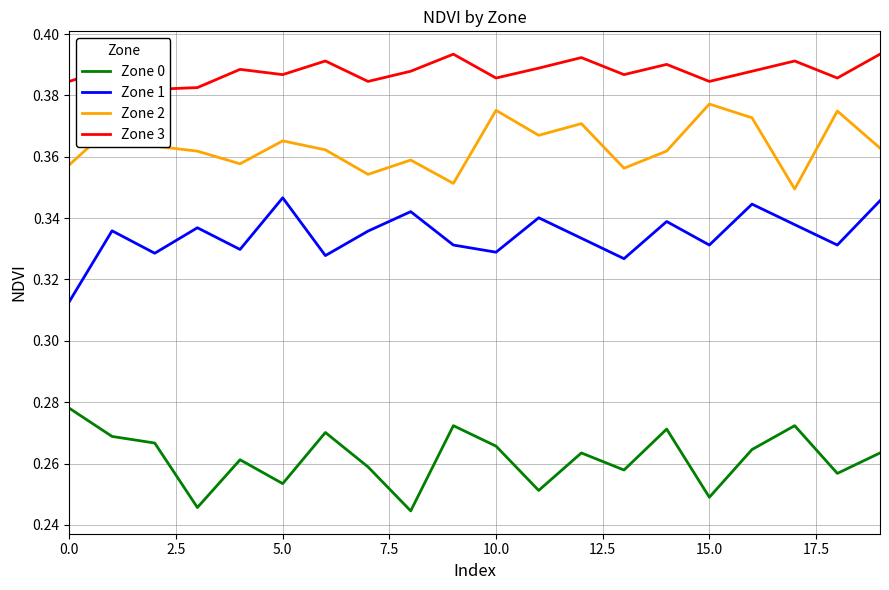

Is it true that Zone 0 equals 0.2 at 15?

True